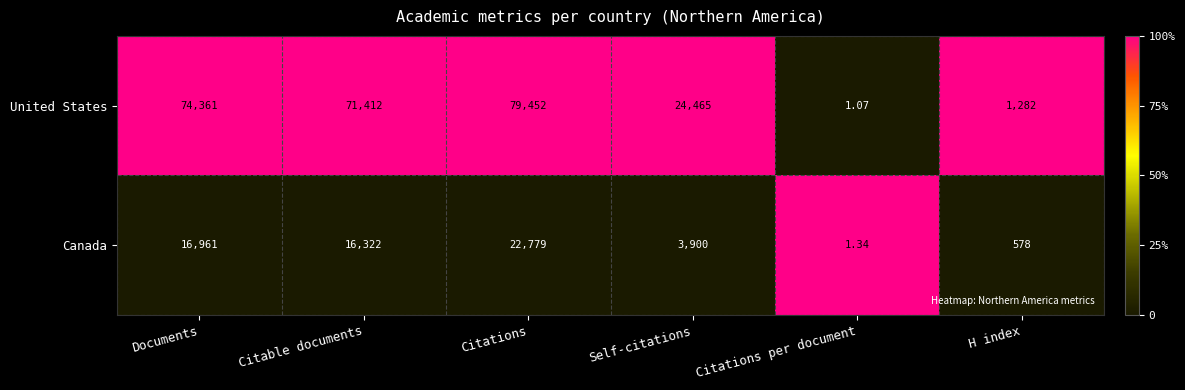

Is the value of Canada at Self-citations greater than the value of United States at Self-citations?

No